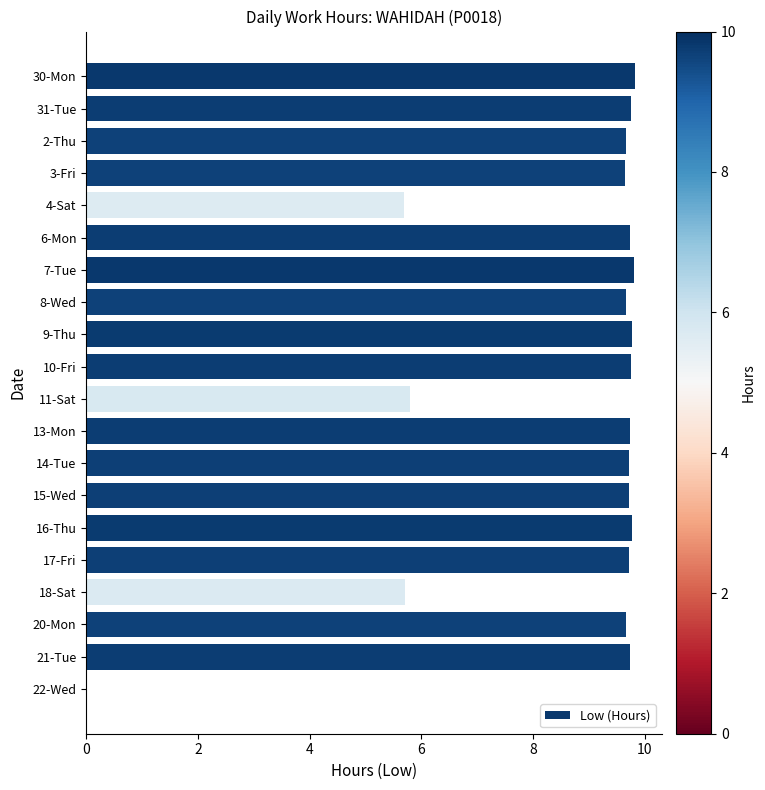

The chart shows a value of 13.8 at 31-Tue. True or false?

False